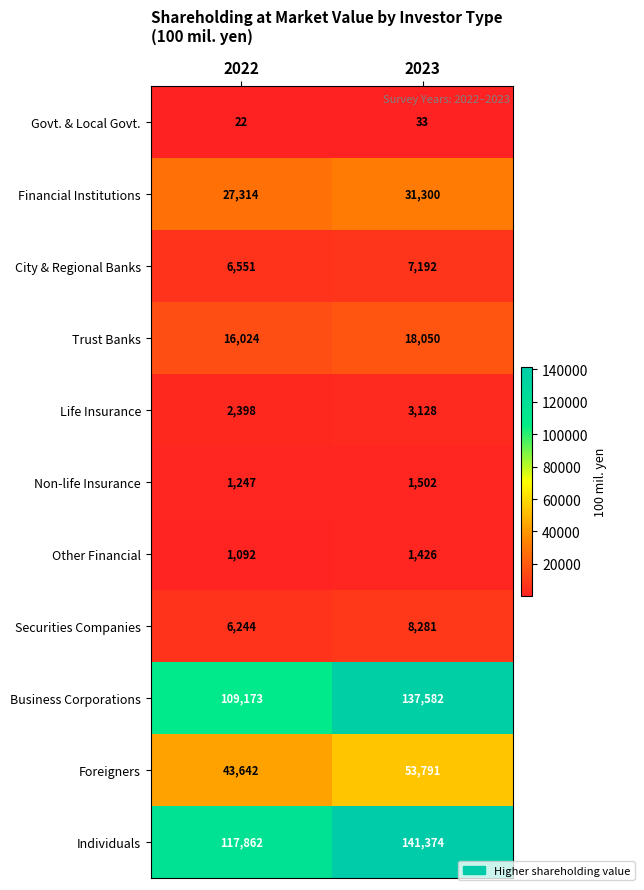

Between 2022 and 2023, which series saw the biggest shift?

Business Corporations